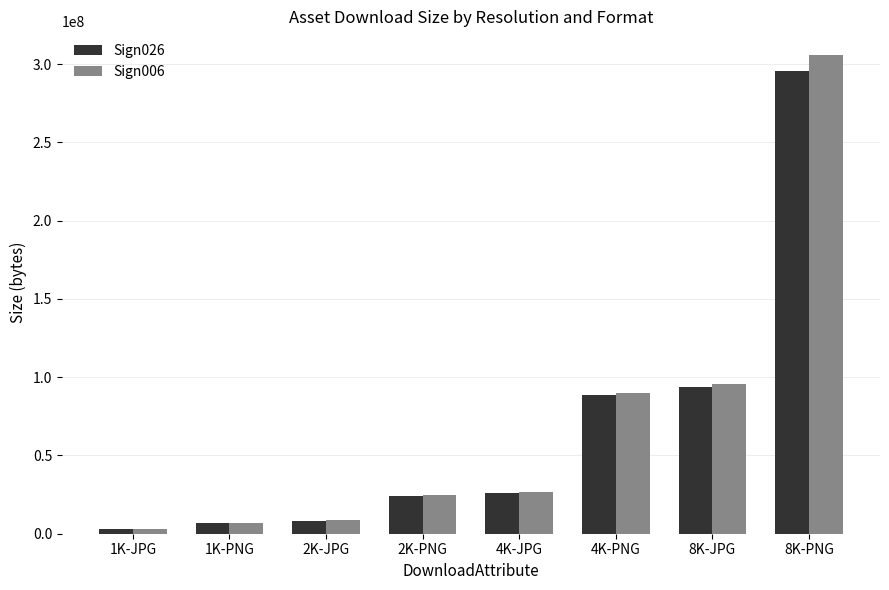

Reading right to left, extract all data points from this chart.

Sign026: 295490167	93442755	88922979	26313894	24049378	8235687	6802860	2832837
Sign006: 305628190	95375614	90074475	26598098	24535203	8448311	7006595	2987257